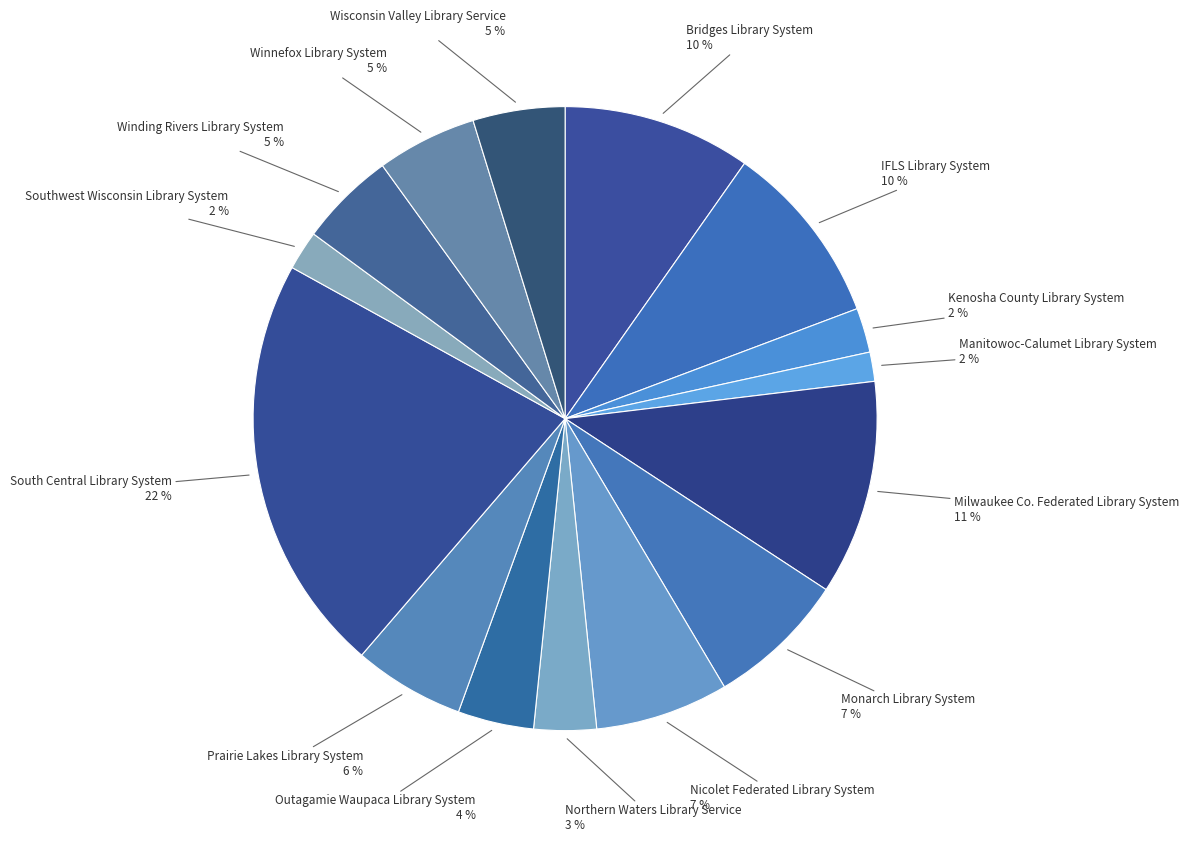

How many segments does this pie chart have?

15